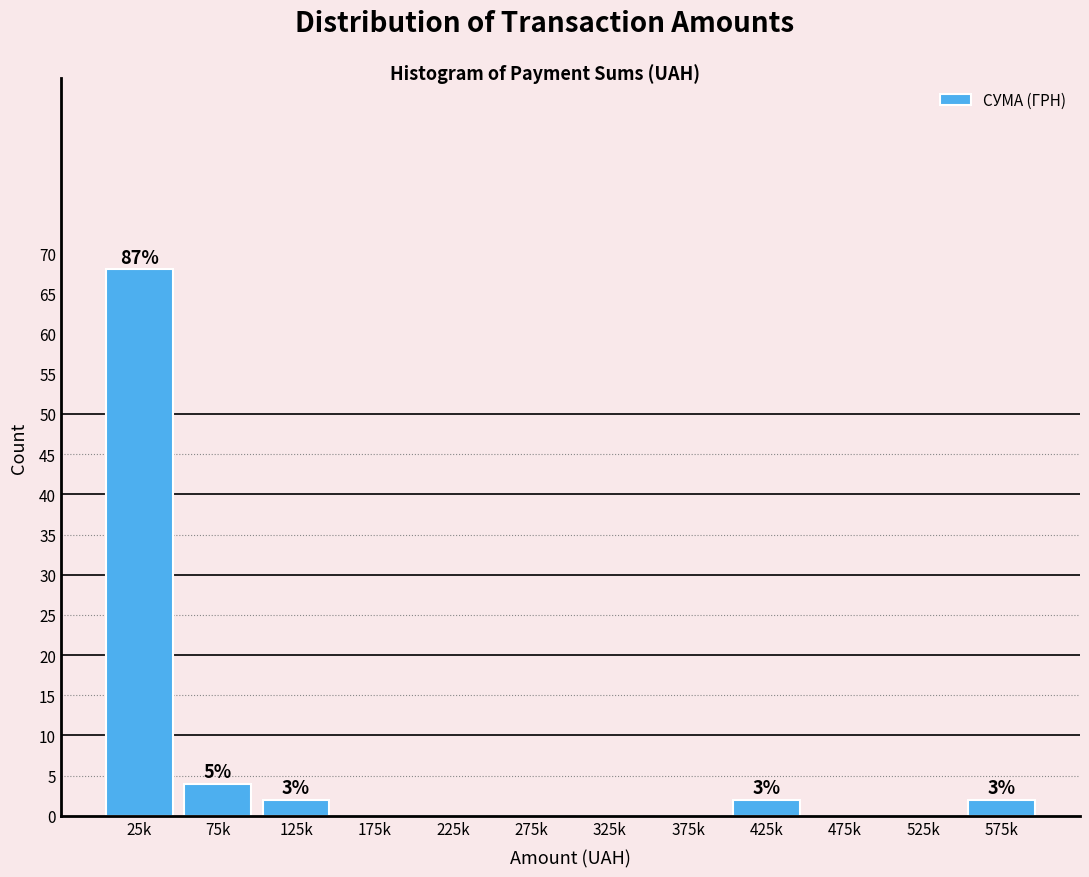

Reading left to right, what are all the values shown in this chart?

25k=68	75k=4	125k=2	175k=0	225k=0	275k=0	325k=0	375k=0	425k=2	475k=0	525k=0	575k=2